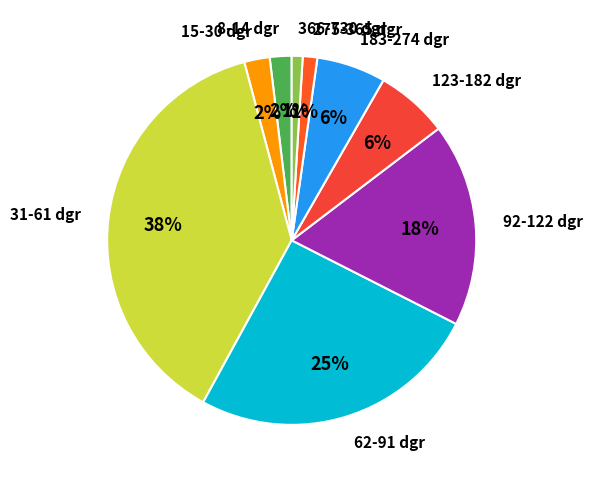

Which category has the biggest portion of the pie?

31-61 dgr